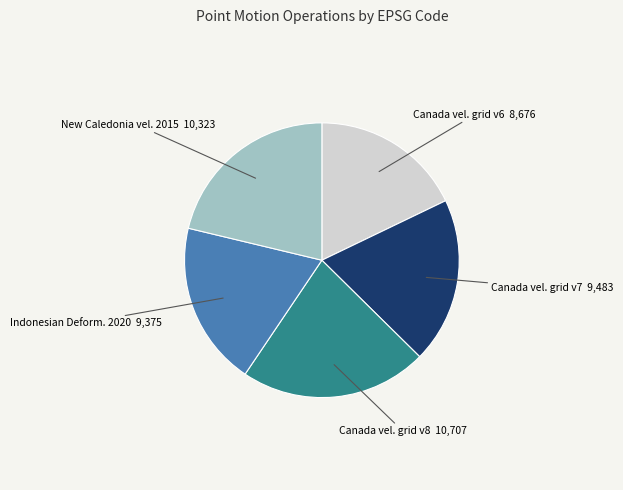

Is there a majority slice in this chart?

No